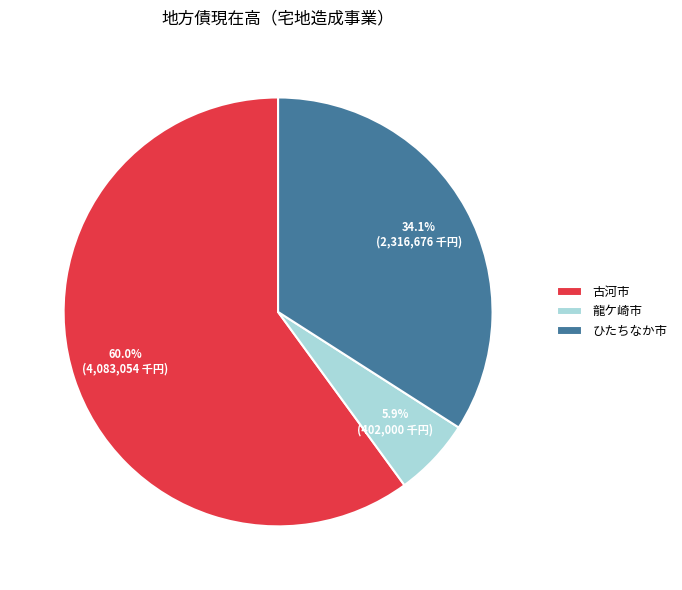

How many segments does this pie chart have?

3